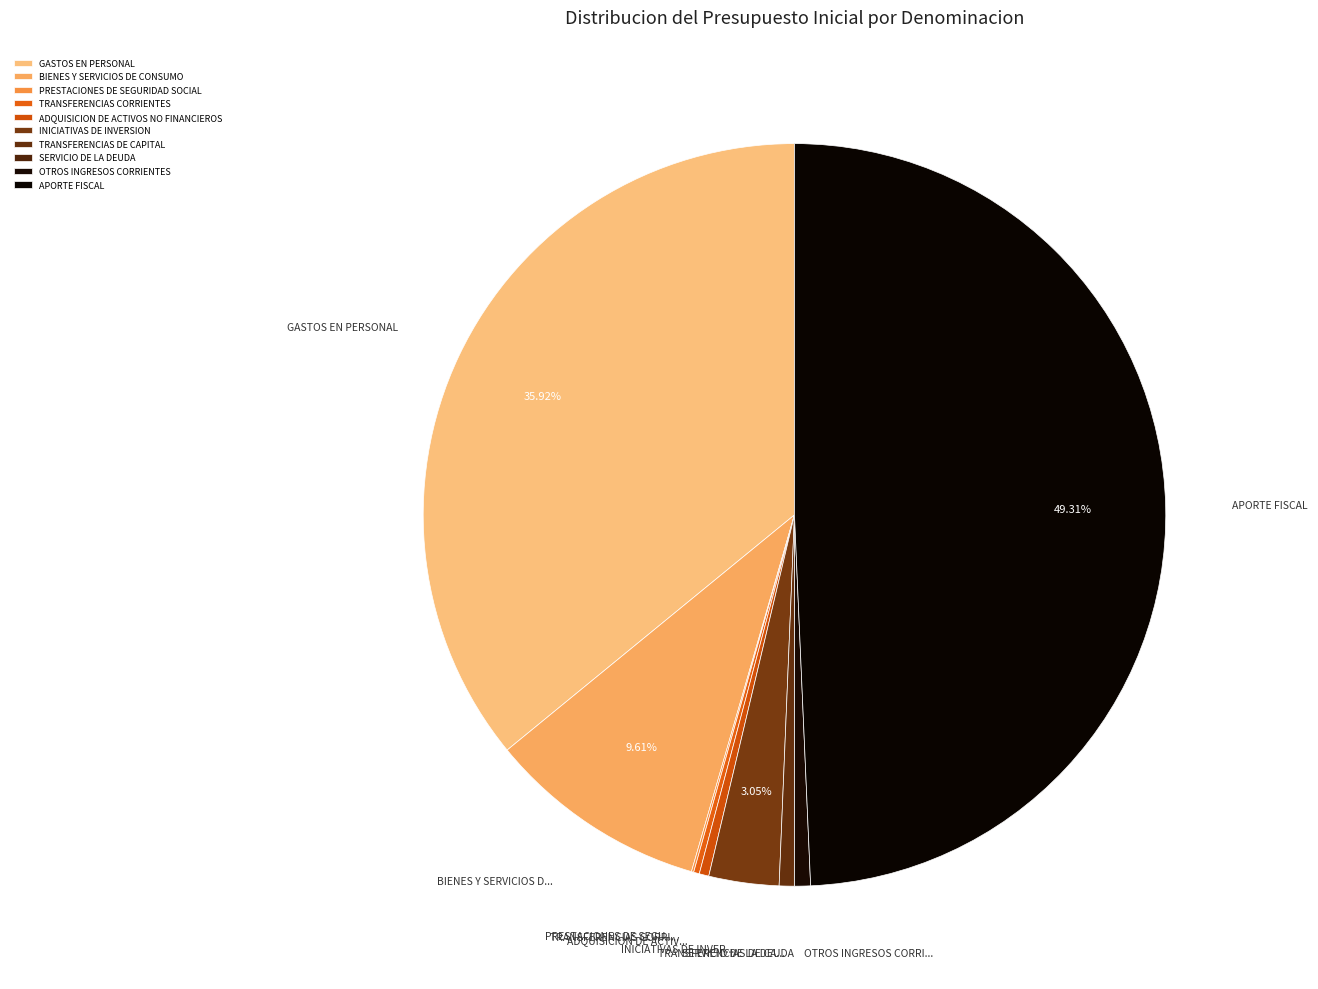

True or false: OTROS INGRESOS CORRIENTES accounts for 1% of the total.

True